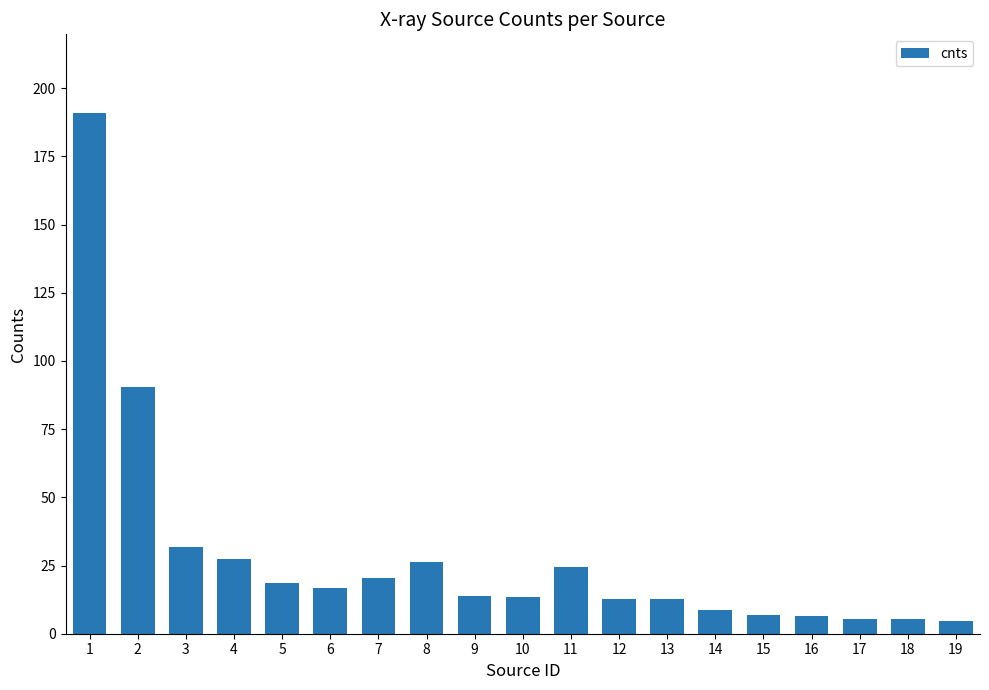

What is the smallest value displayed?

4.7